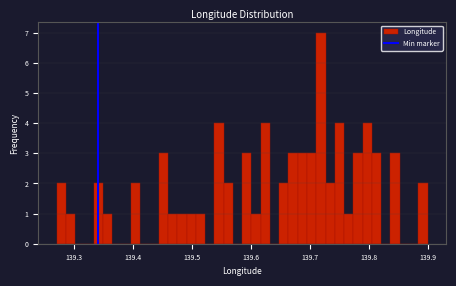

Around what value on the x-axis is the tallest bar? Give the approximate position of its centre, as read against the axis.

139.72